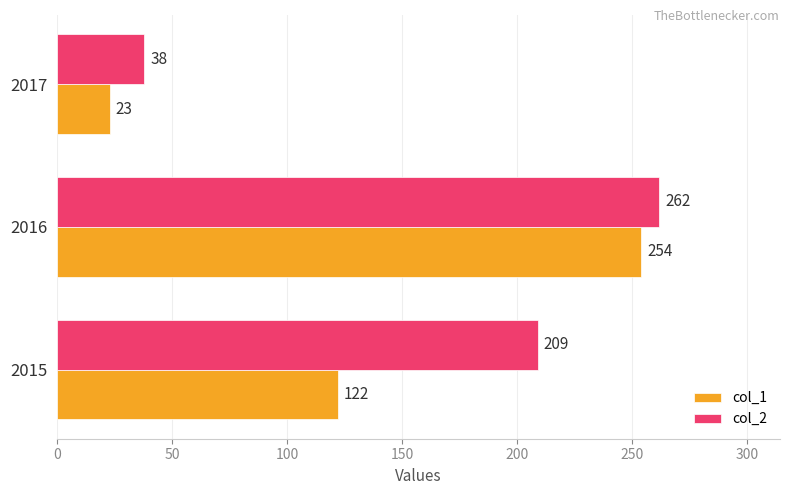

The col_1 series shows 23 at 2017. True or false?

True